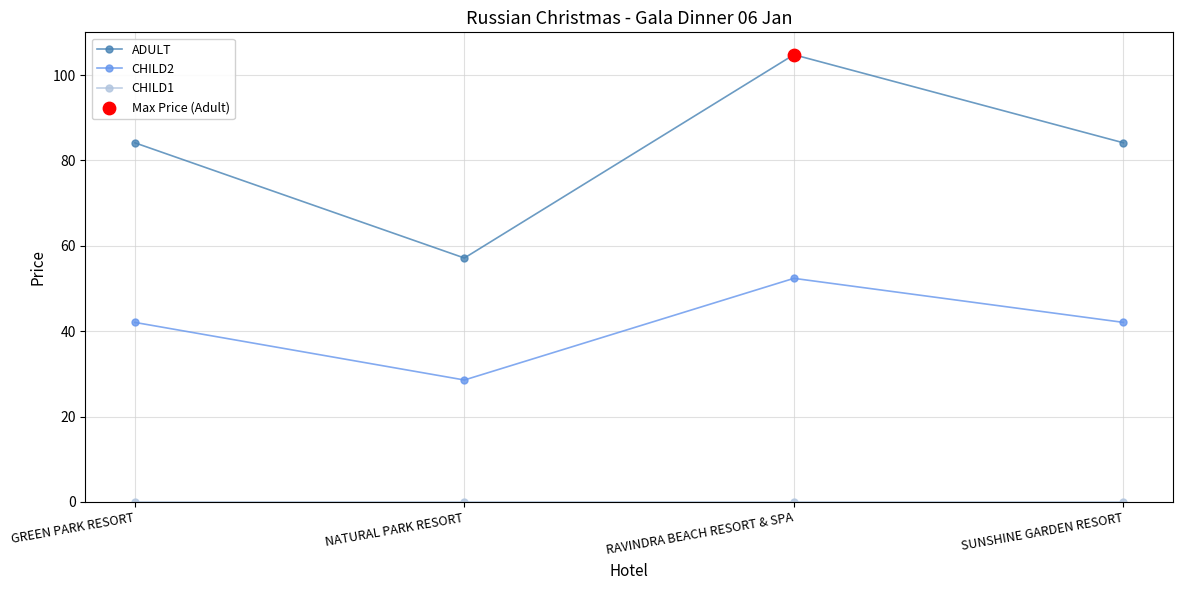

At which category is the sum across all series the highest?

RAVINDRA BEACH RESORT & SPA